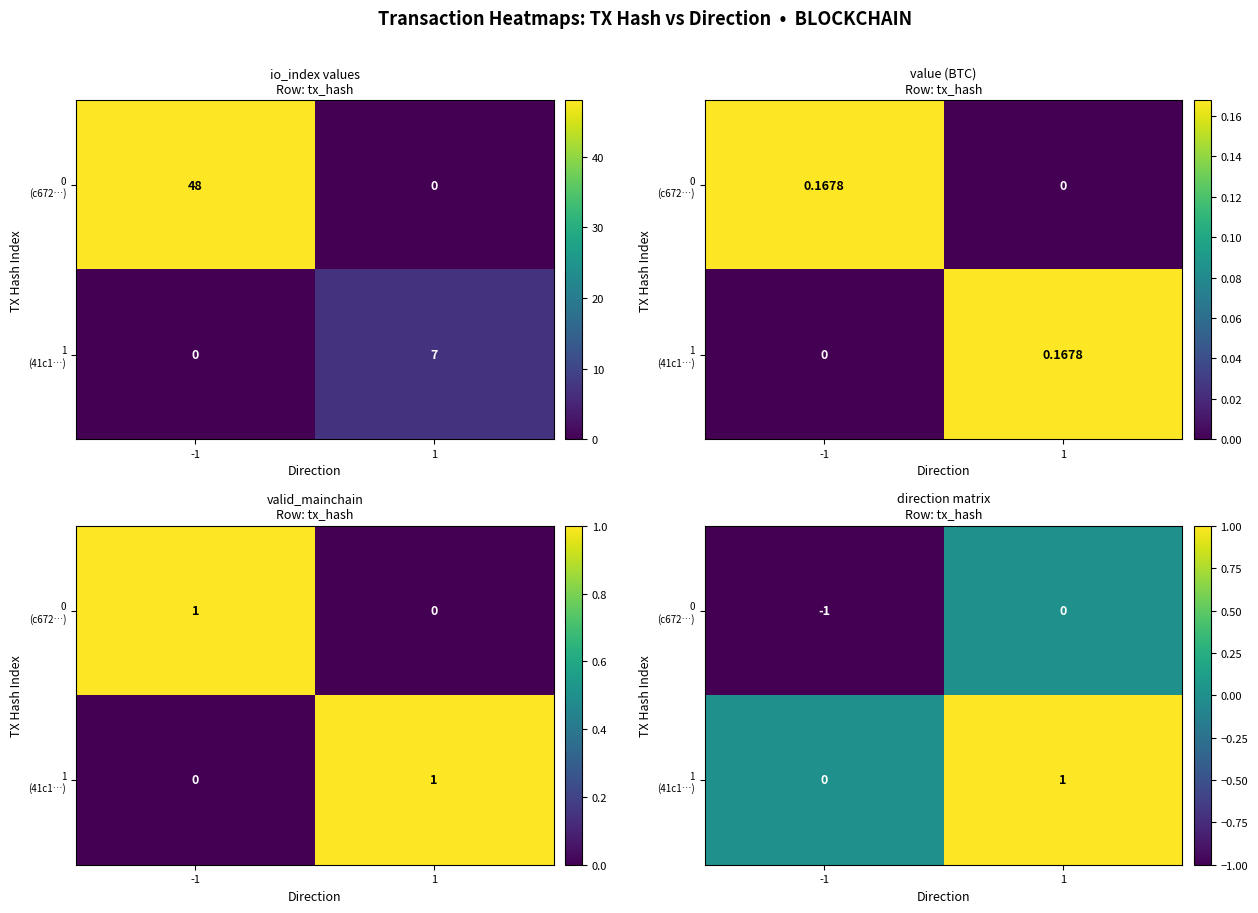

Between 1 and -1, which is larger?

1